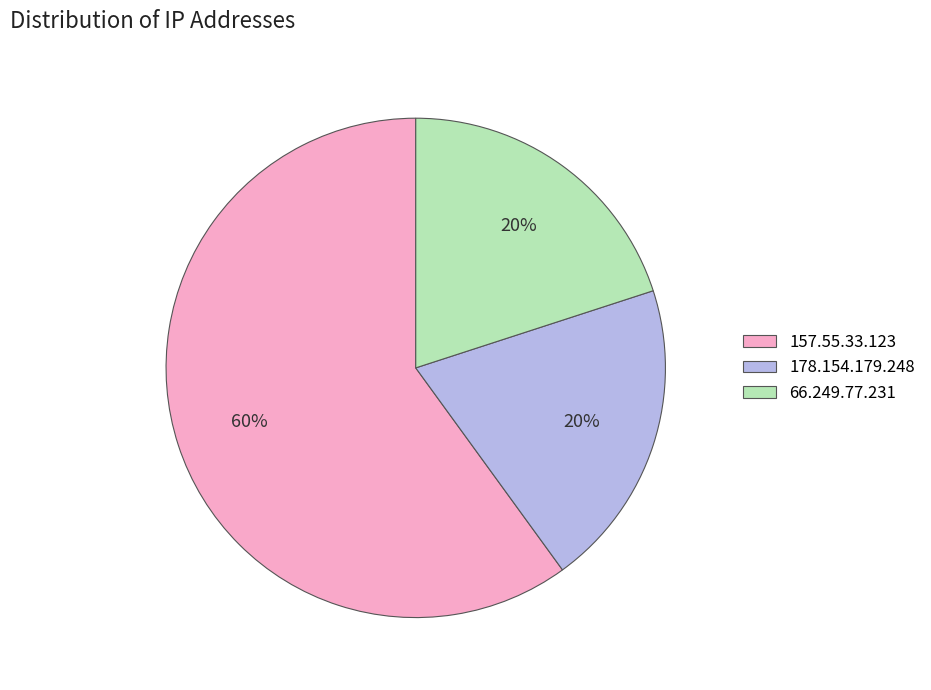

To the nearest percent, what is the difference between the largest and smallest slice percentages?

40%